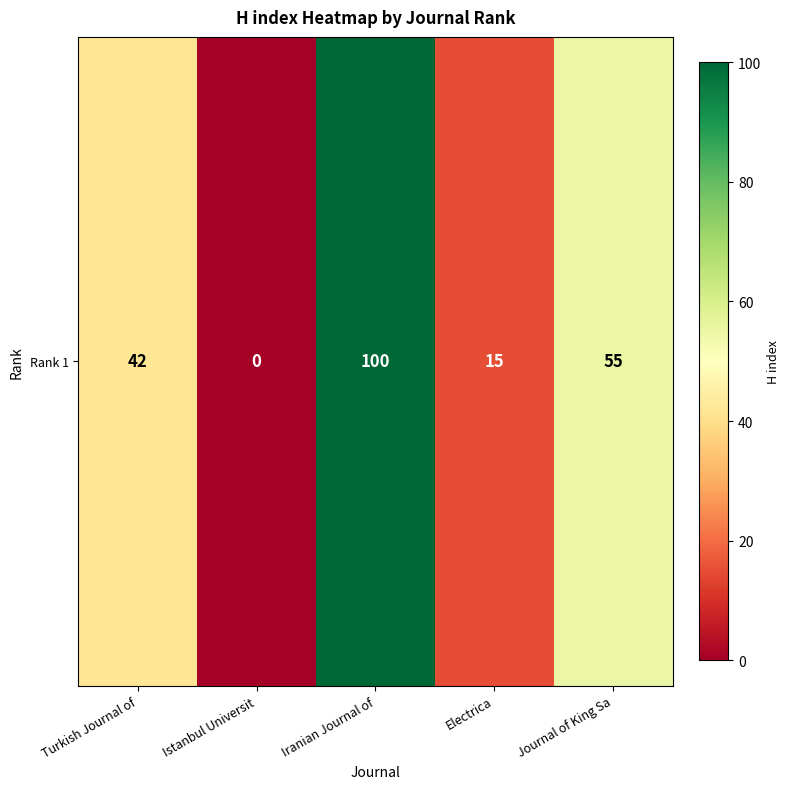

Reading left to right, list all the values displayed in this chart.

42	0	100	15	55